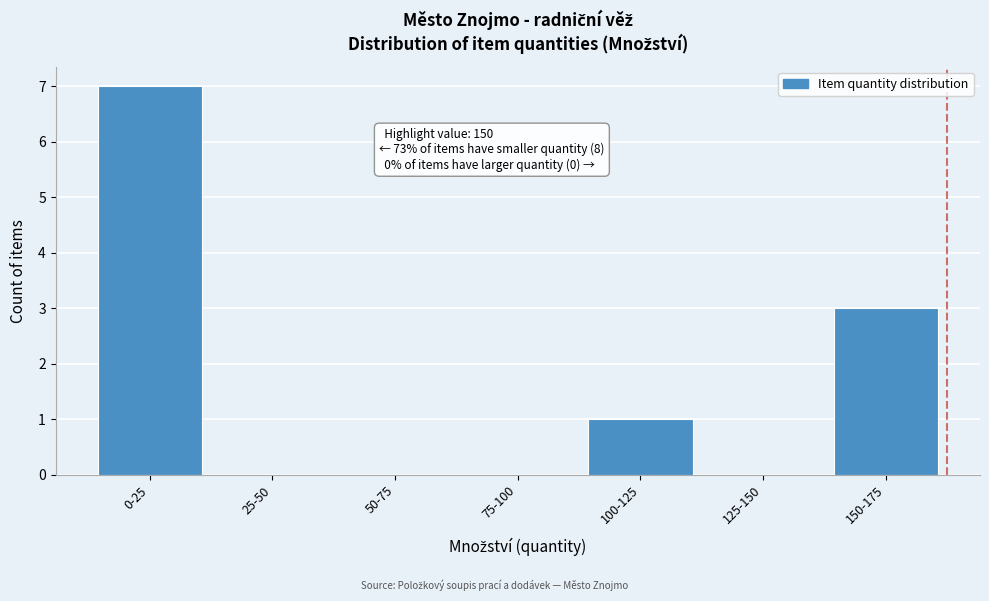

Reading left to right, list all the values displayed in this chart.

0-25=7	25-50=0	50-75=0	75-100=0	100-125=1	125-150=0	150-175=3